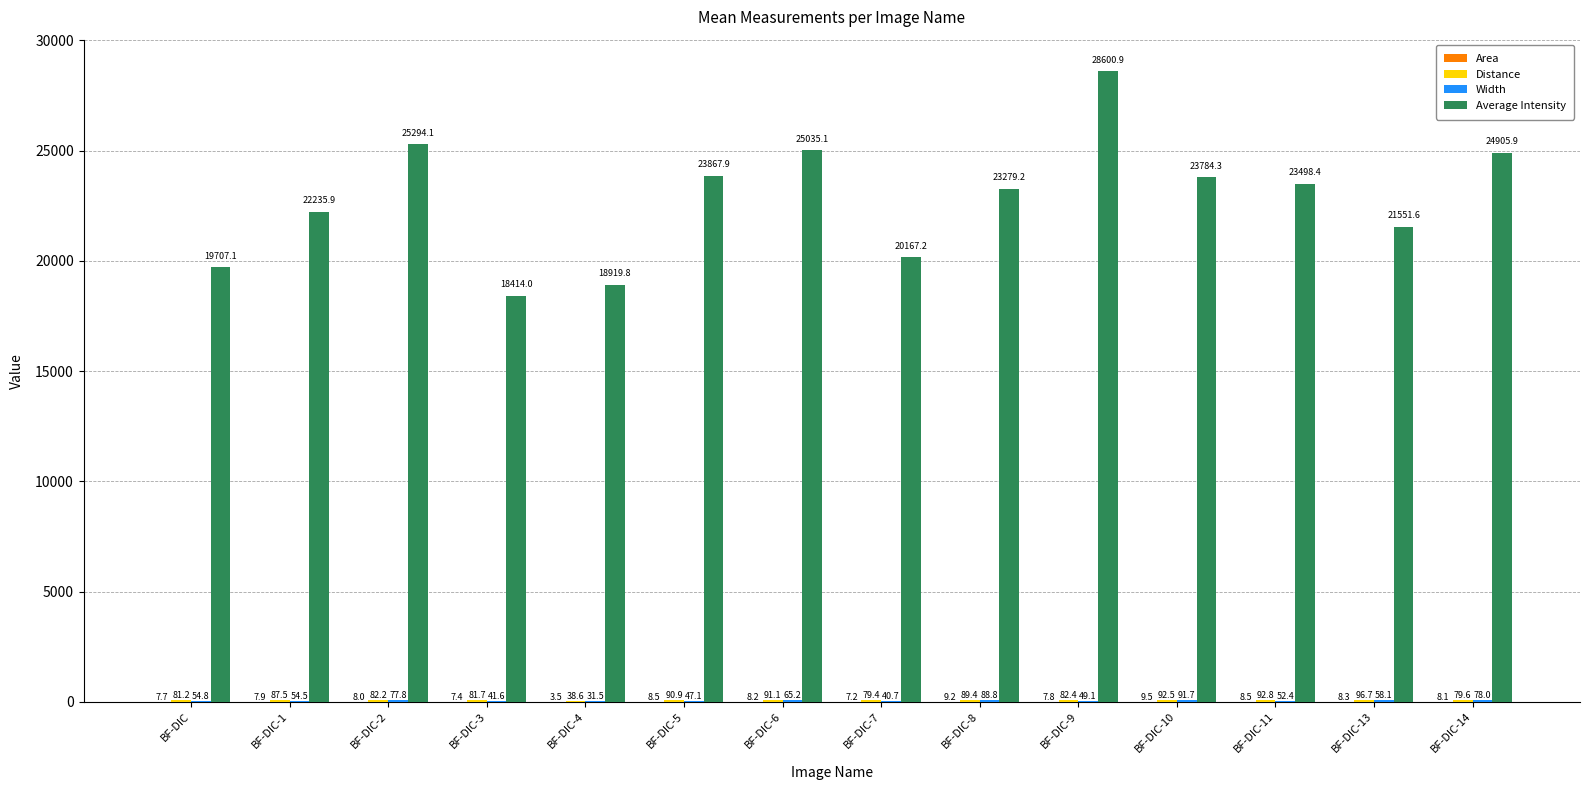

At which category is the sum across all series the highest?

BF-DIC-9